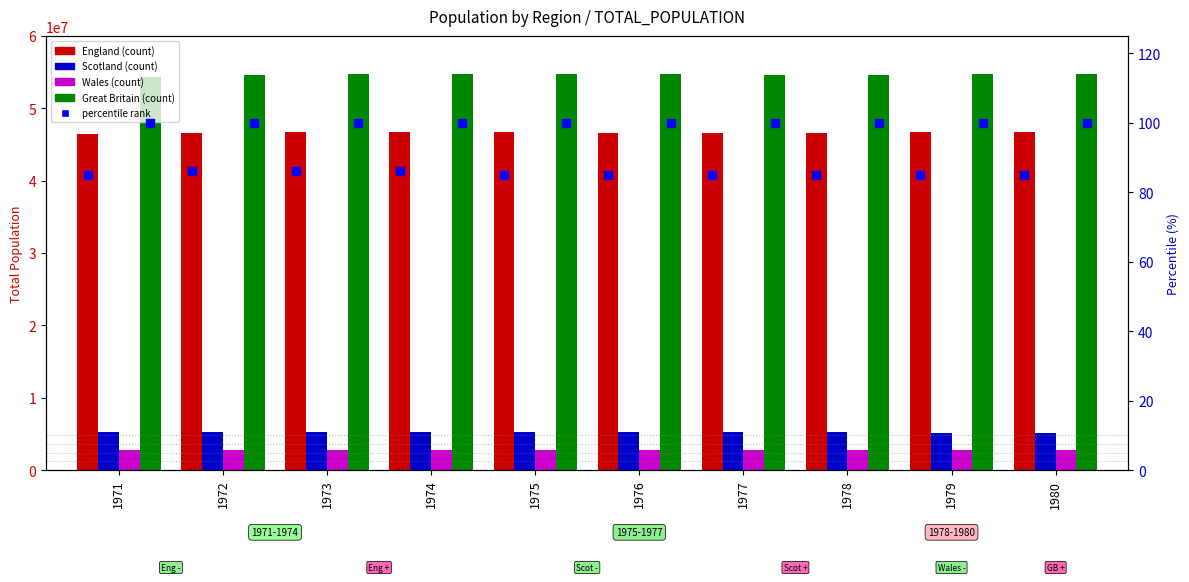

Is the value of Wales at 1978 greater than the value of GB %ile at 1979?

Yes